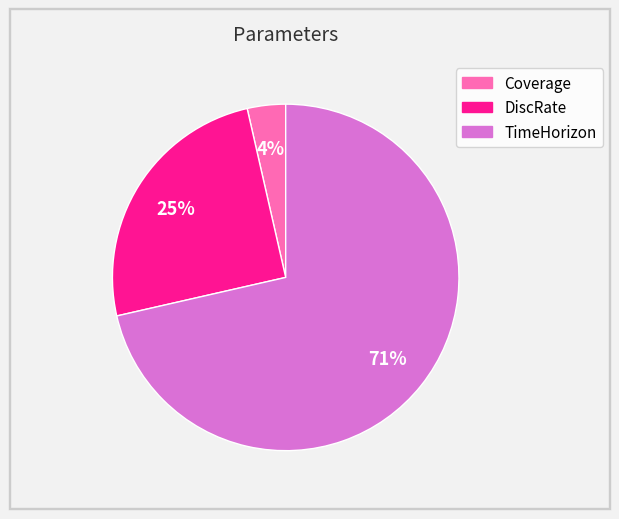

Rank the categories by value from lowest to highest.

Coverage, DiscRate, TimeHorizon